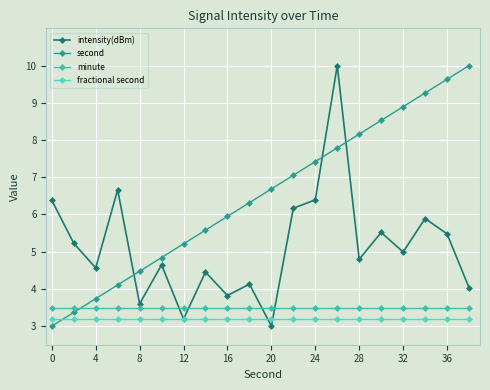

Reading left to right, what are all the values shown in this chart?

intensity(dBm): 6.4	5.2	4.6	6.7	3.6	4.6	3.2	4.5	3.8	4.1	3.0	6.2	6.4	10.0	4.8	5.5	5.0	5.9	5.5	4.0
second: 3.0	3.4	3.7	4.1	4.5	4.8	5.2	5.6	5.9	6.3	6.7	7.1	7.4	7.8	8.2	8.5	8.9	9.3	9.6	10.0
minute: 3.5	3.5	3.5	3.5	3.5	3.5	3.5	3.5	3.5	3.5	3.5	3.5	3.5	3.5	3.5	3.5	3.5	3.5	3.5	3.5
fractional second: 3.2	3.2	3.2	3.2	3.2	3.2	3.2	3.2	3.2	3.2	3.2	3.2	3.2	3.2	3.2	3.2	3.2	3.2	3.2	3.2